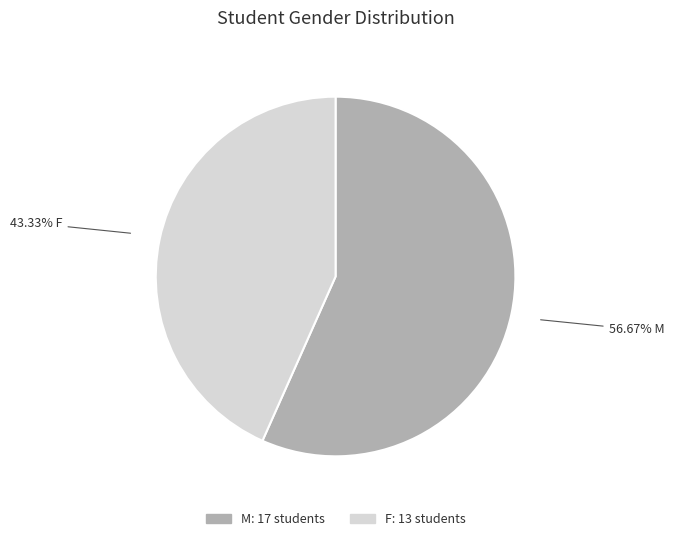

True or false: M accounts for 57% of the total.

True